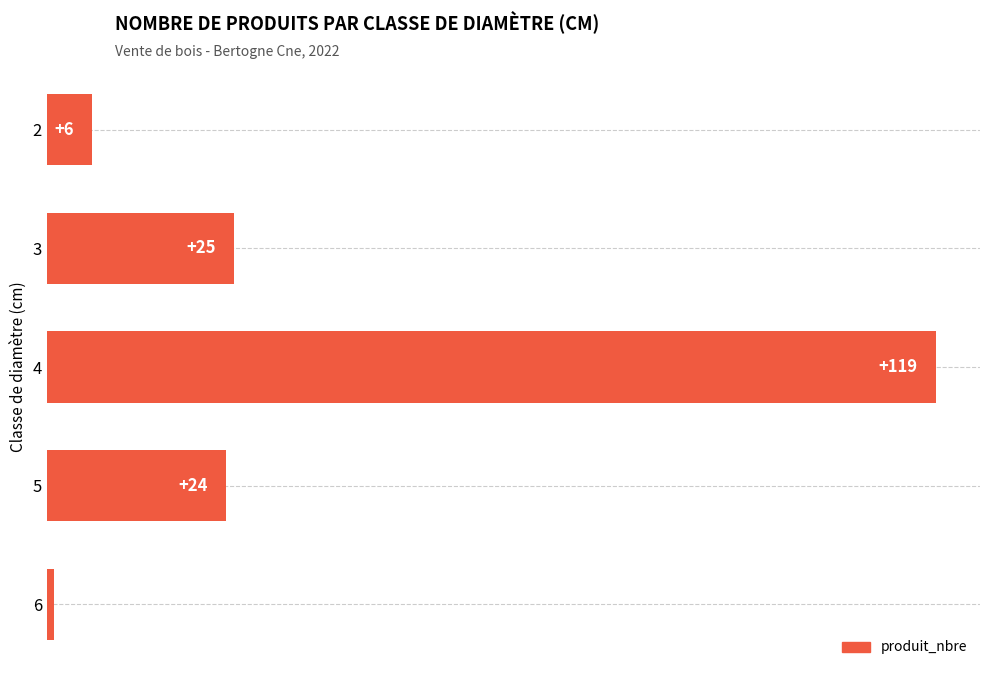

The chart shows a value of 1 at 6. True or false?

True